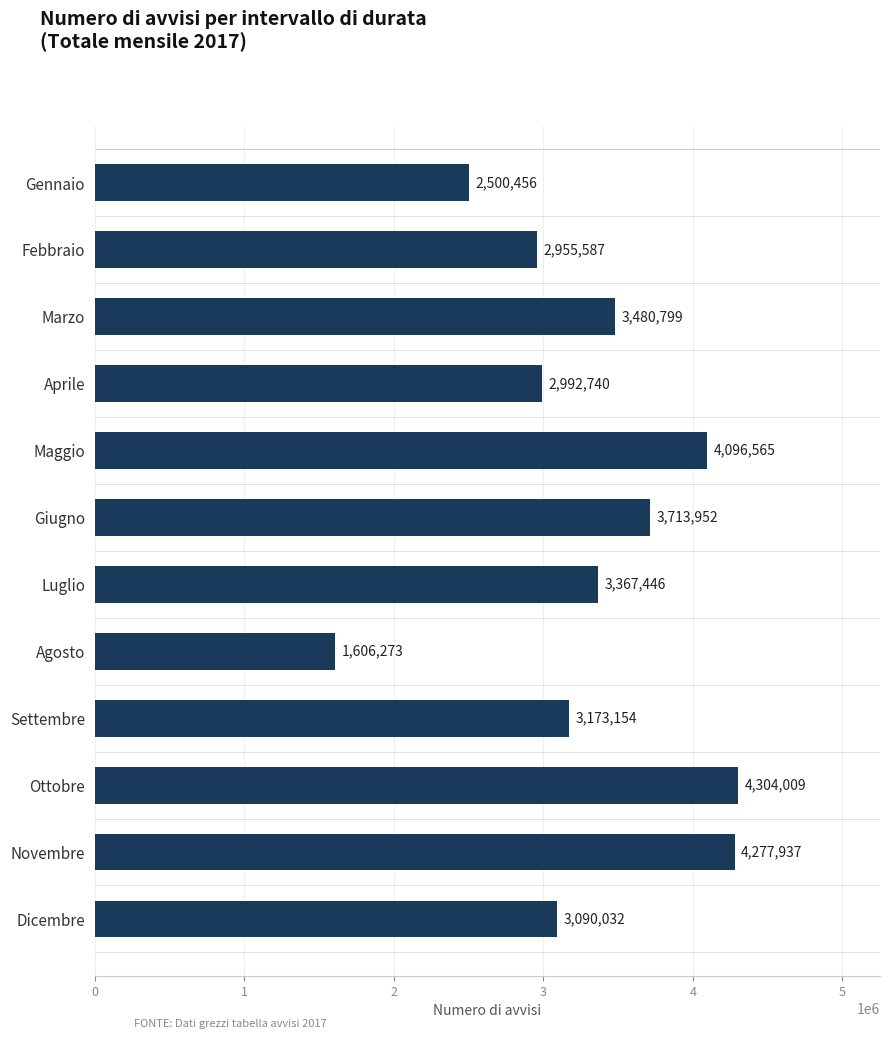

Does the chart contain stacked bars?

No